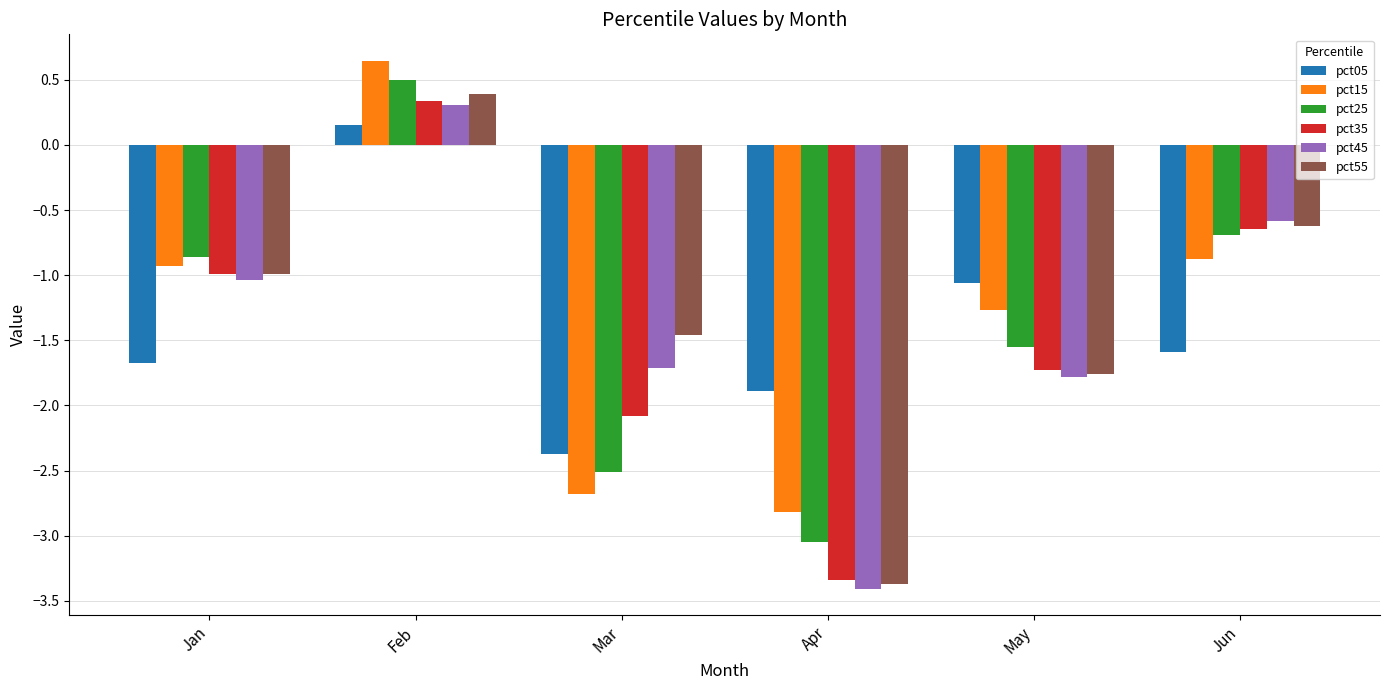

Which series has the widest spread of values?

pct55